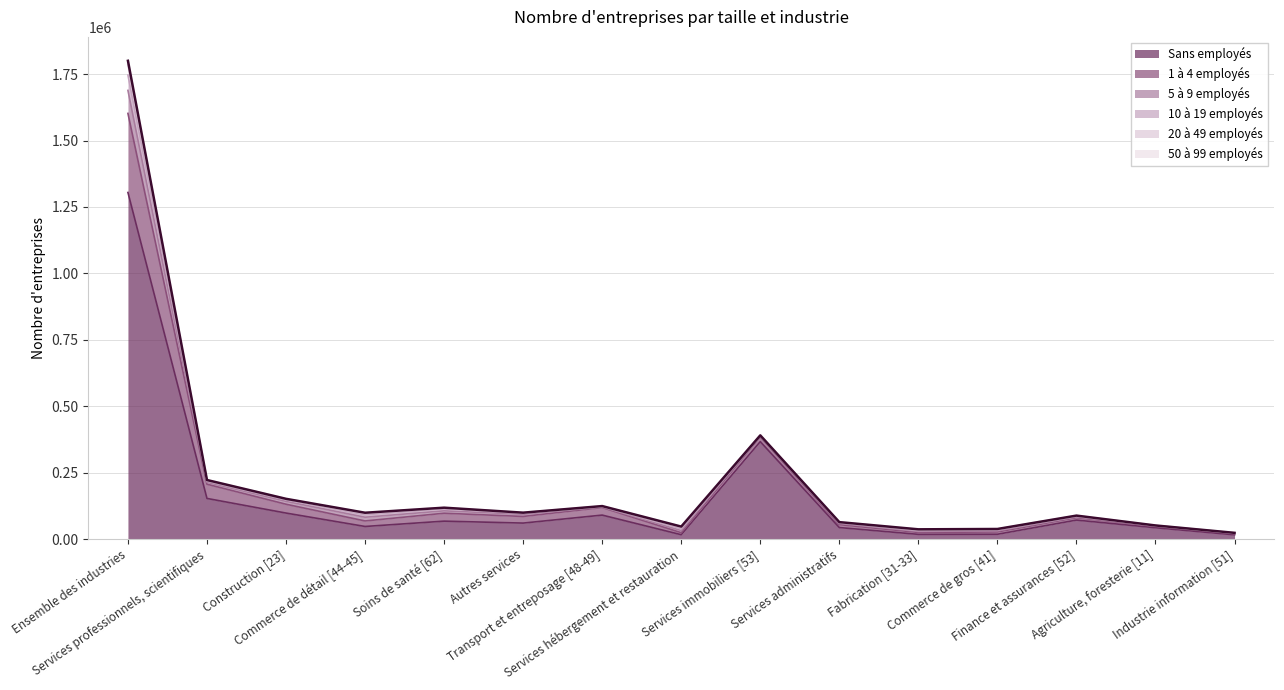

What is the label of the 6th point from the right?

Services administratifs